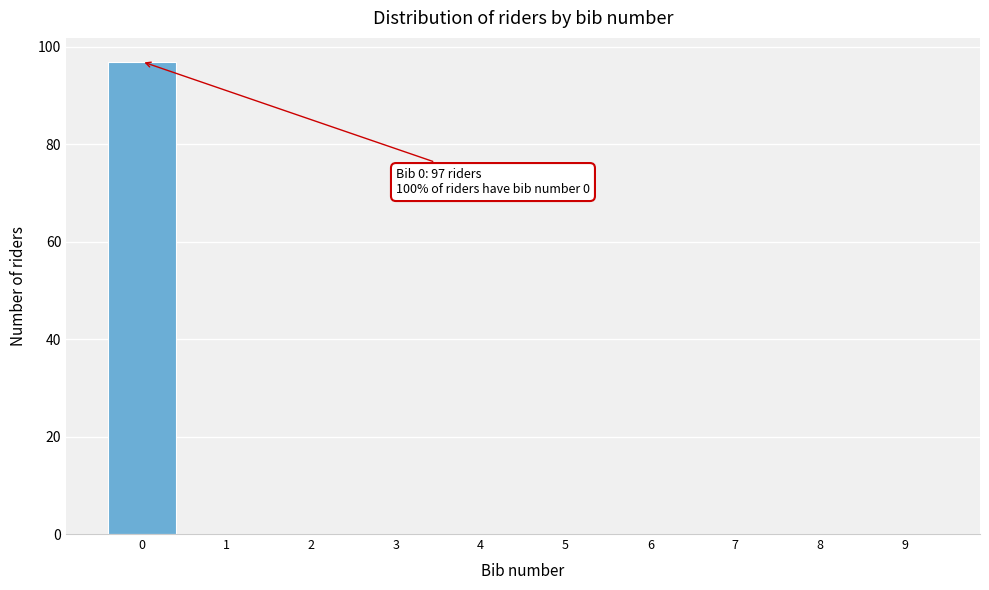

Reading right to left, transcribe all the data shown in this chart.

9=0	8=0	7=0	6=0	5=0	4=0	3=0	2=0	1=0	0=97